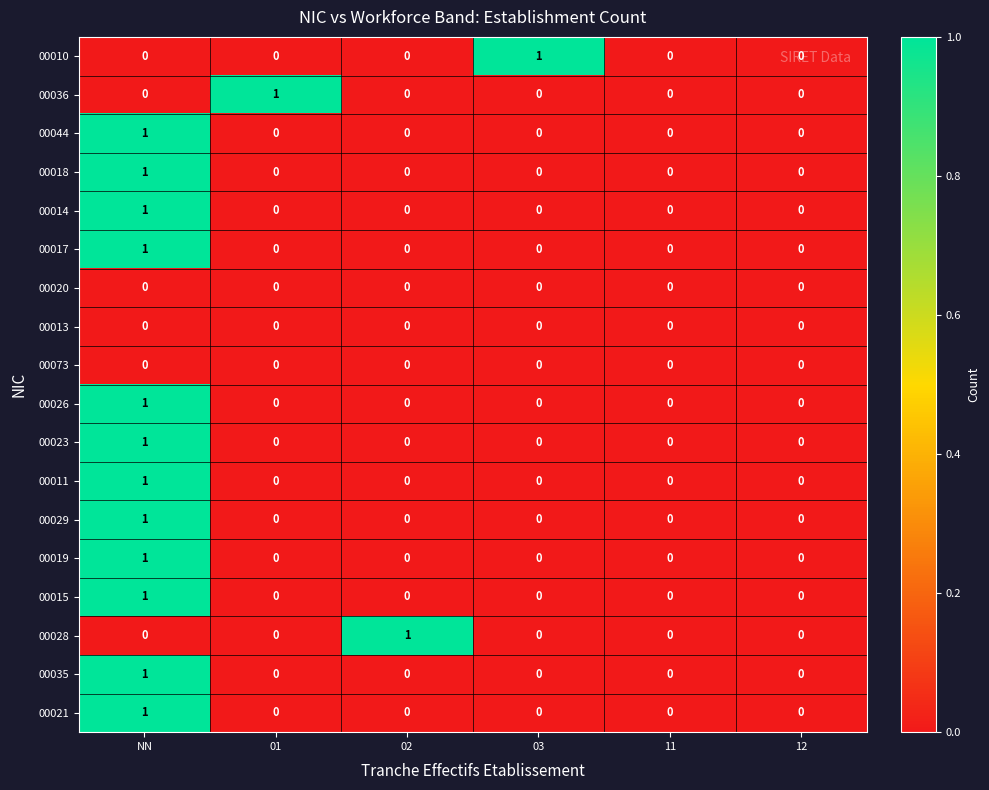

How many 00018 values are between 0 and 1?

6